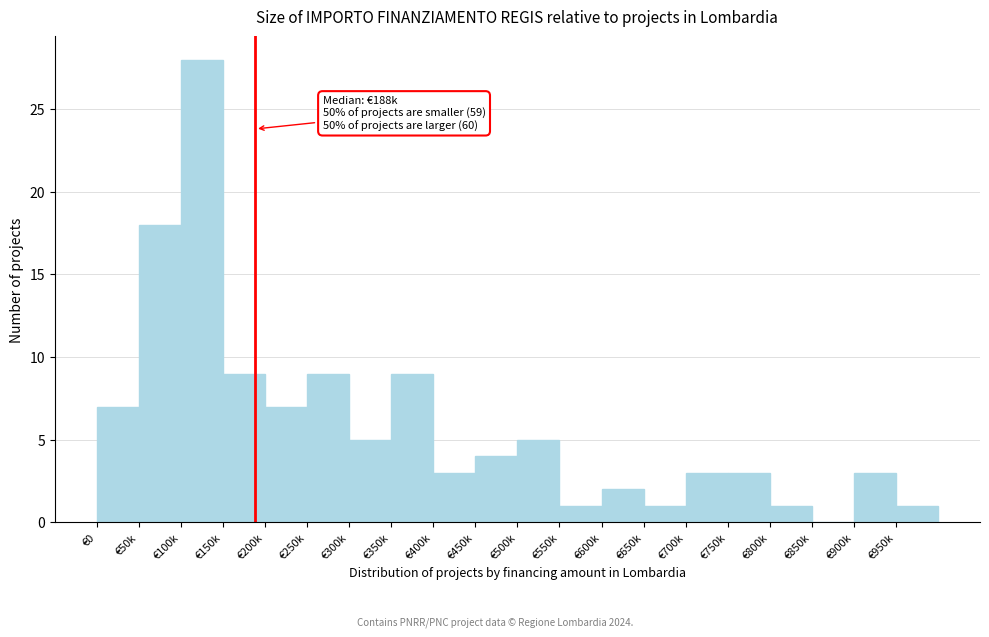

Reading right to left, transcribe all the data shown in this chart.

€950k=1	€900k=3	€850k=0	€800k=1	€750k=3	€700k=3	€650k=1	€600k=2	€550k=1	€500k=5	€450k=4	€400k=3	€350k=9	€300k=5	€250k=9	€200k=7	€150k=9	€100k=28	€50k=18	€0=7